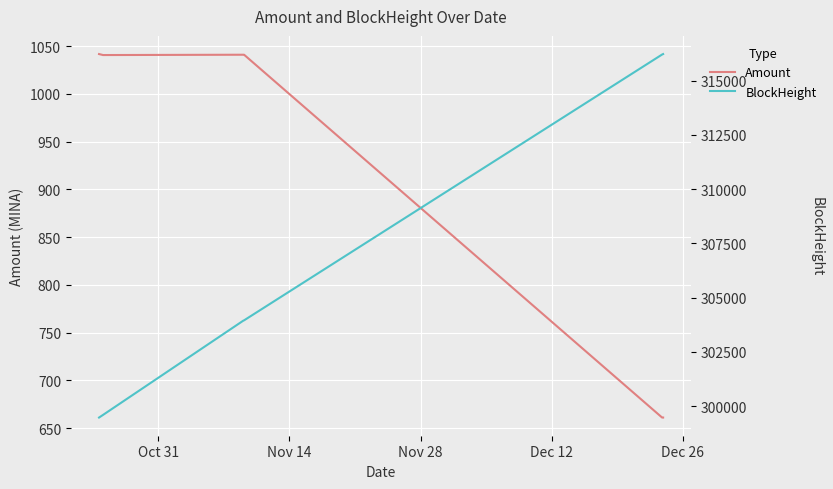

What is the value of the BlockHeight point at the 1st from the left?

299472.0